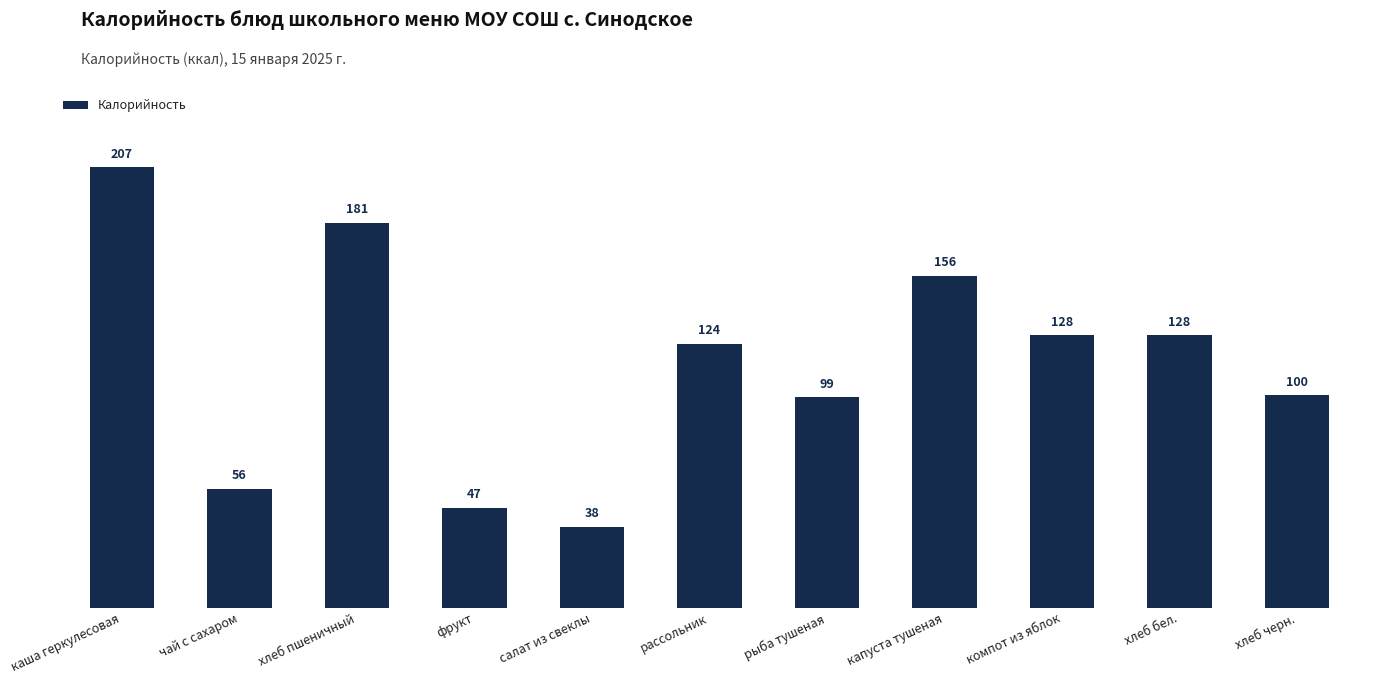

What is the ratio of the value at каша геркулесовая to the value at хлеб пшеничный?

1.1